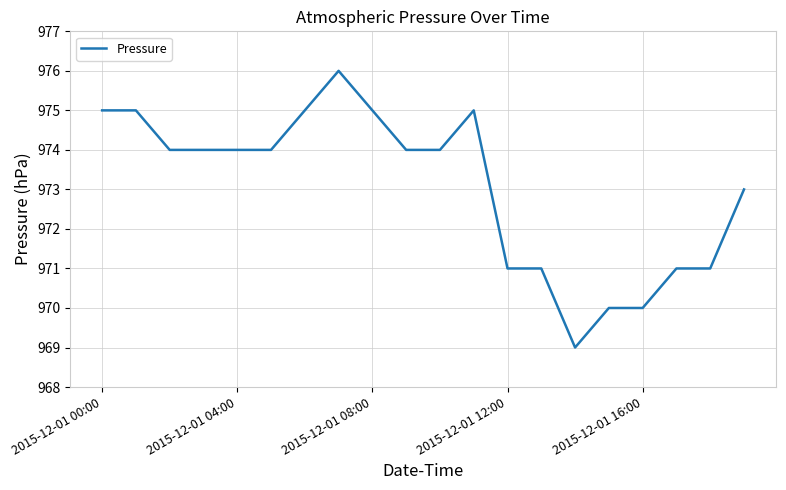

What is the maximum value shown in the chart?

976